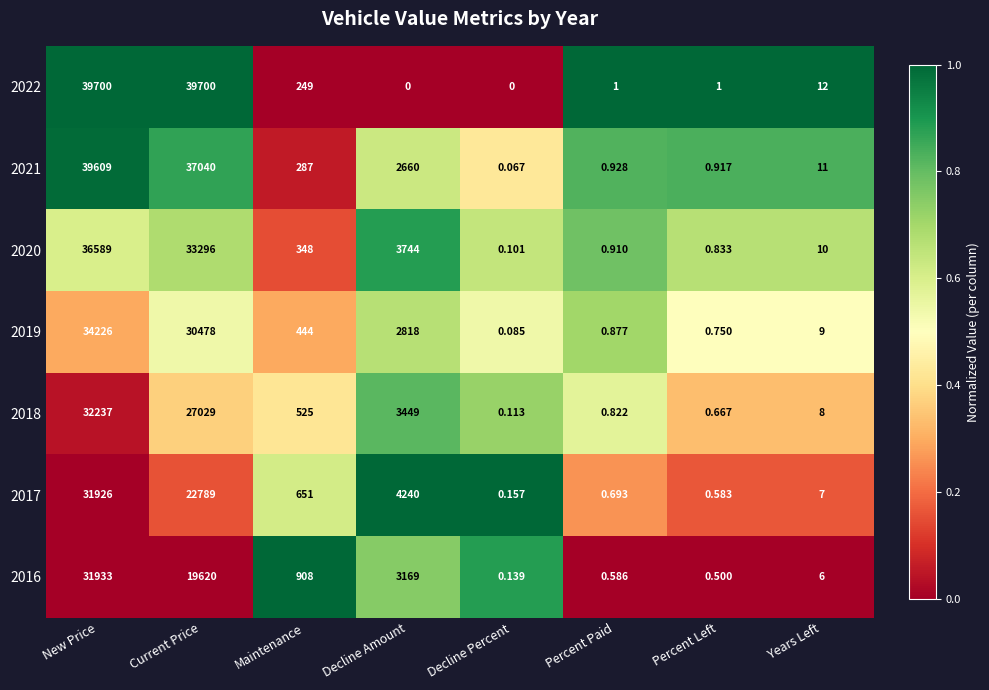

At which category is the sum across all series the highest?

New Price